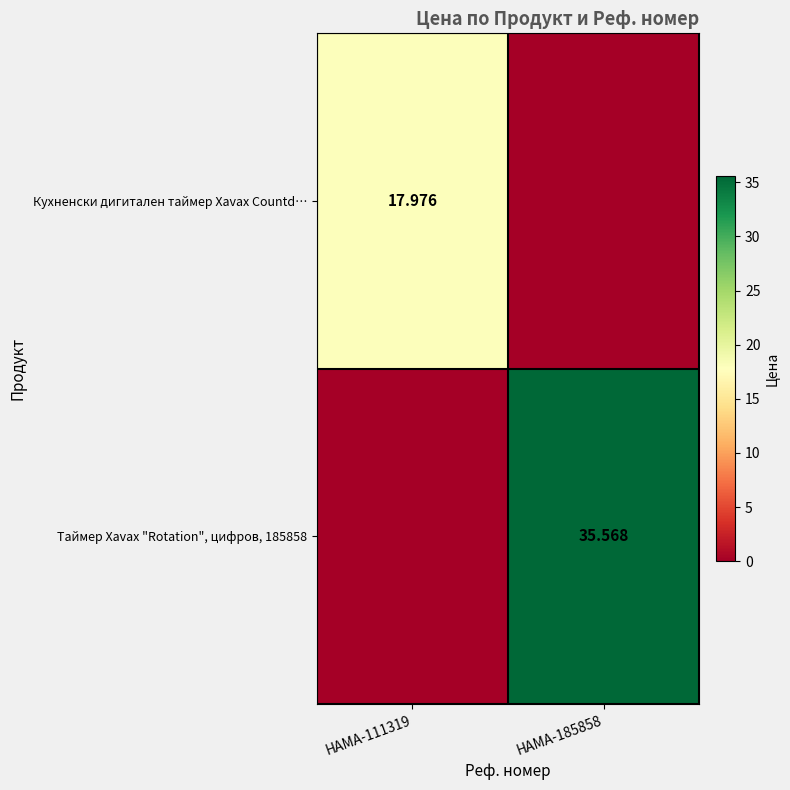

How many data points does each series have?

2